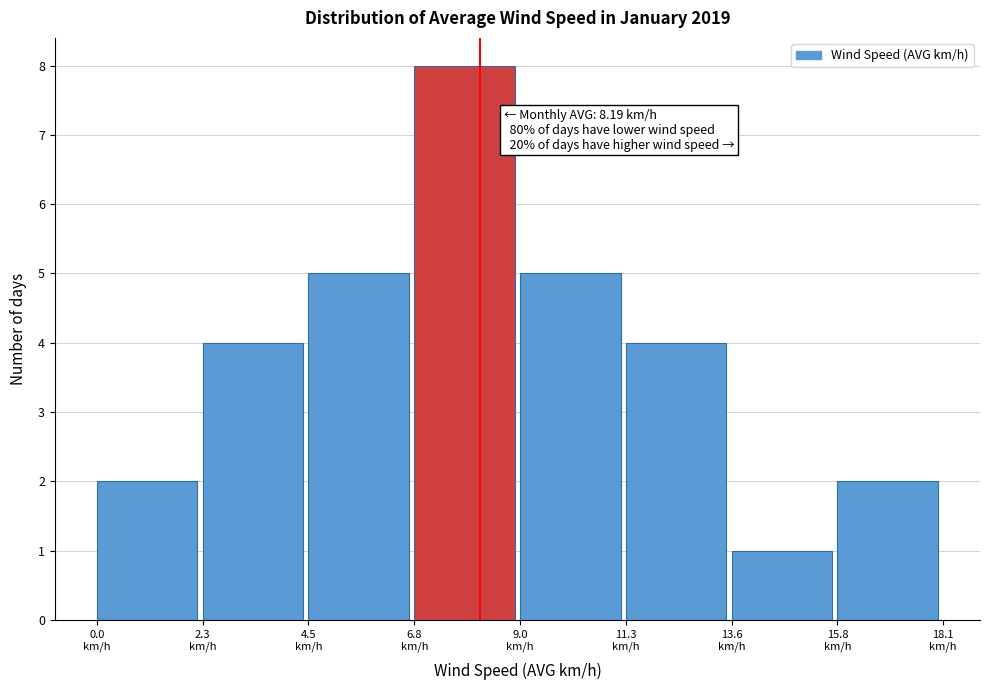

Over which range of the x-axis is the bar tallest?

7.0 to 9.0